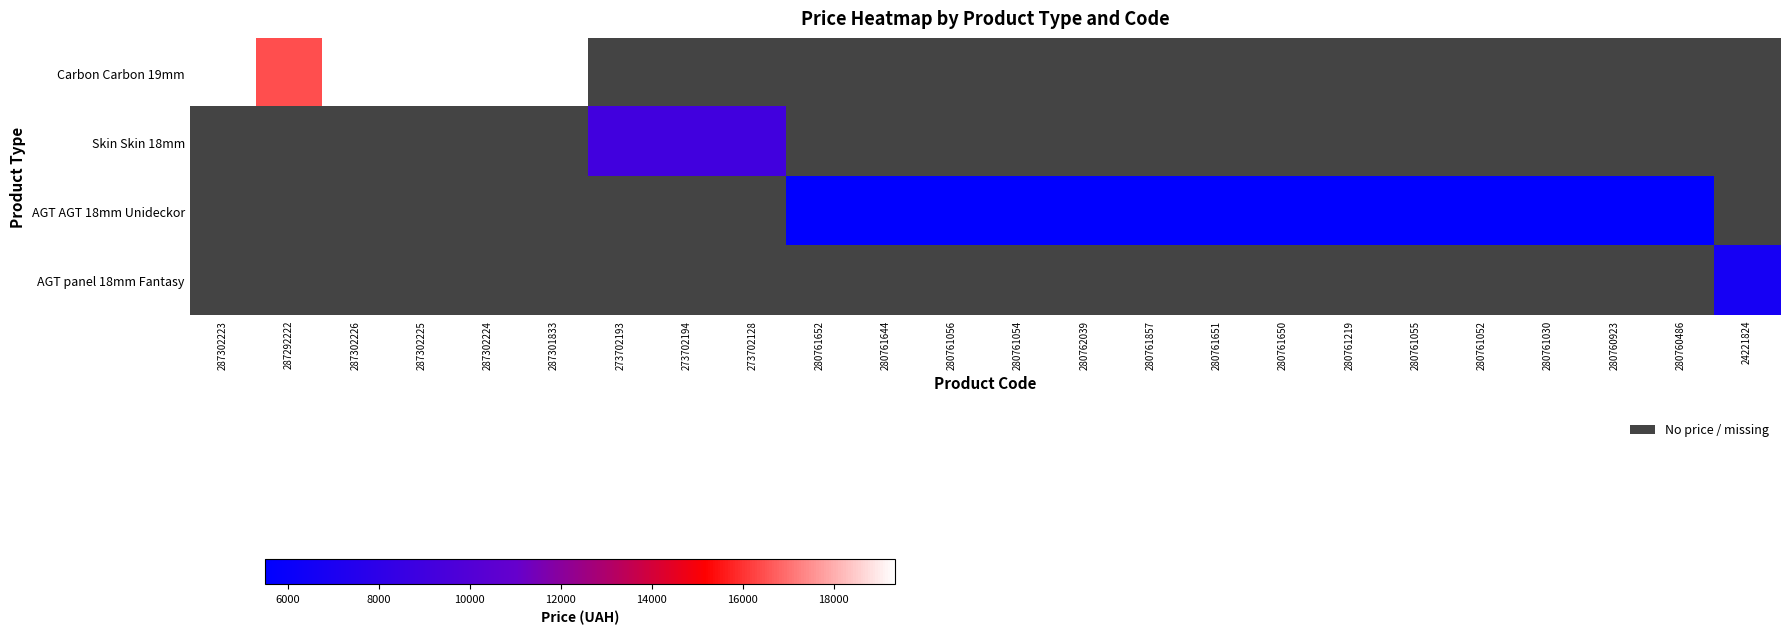

Where does the AGT AGT 18mm Unideckor series first go above 5497?

280761652